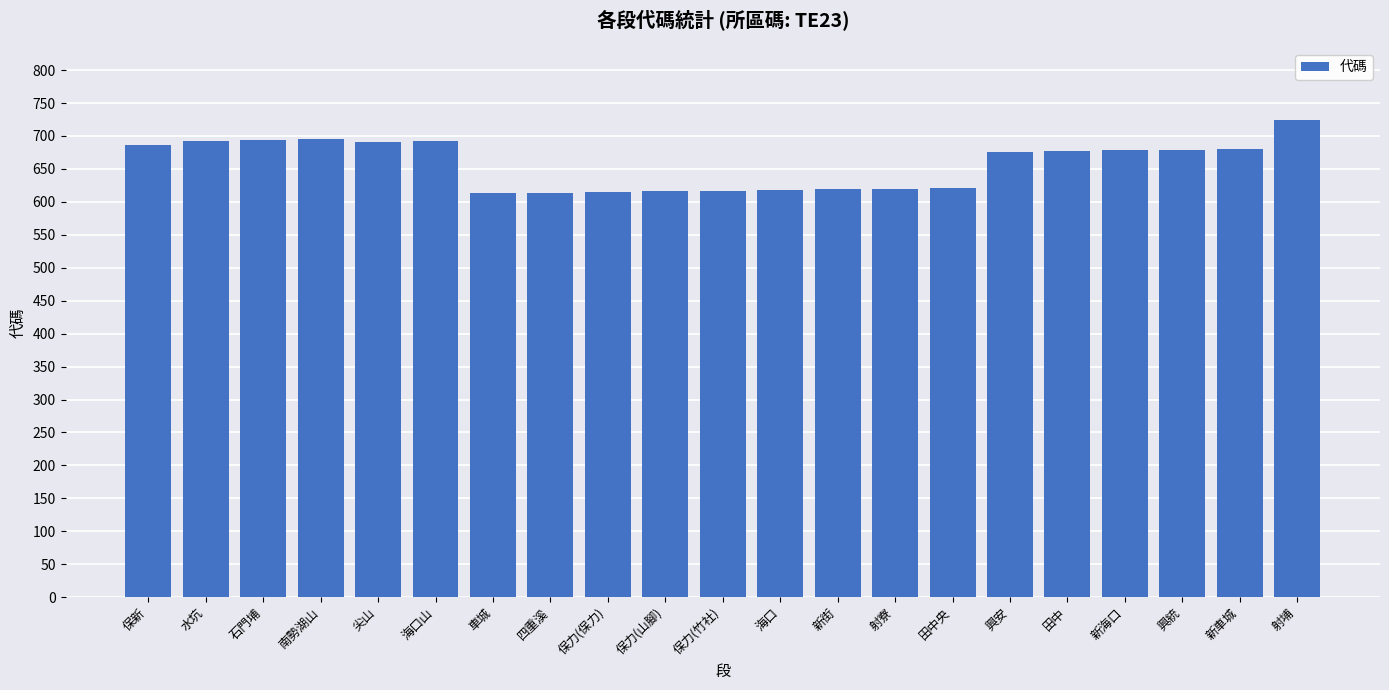

Are the bars horizontal?

No